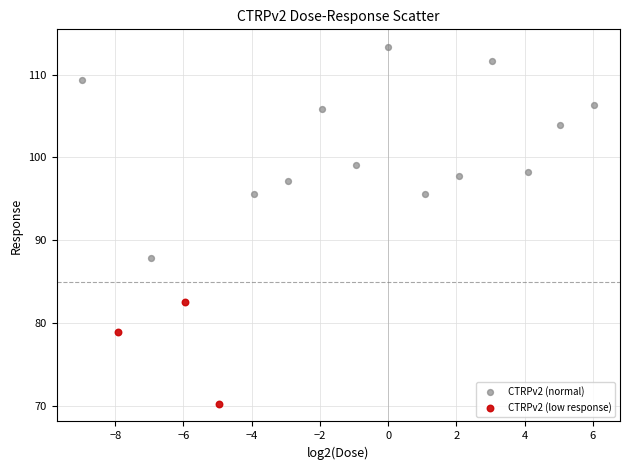

What are all the series names shown in the legend?

CTRPv2 (normal), CTRPv2 (low response)